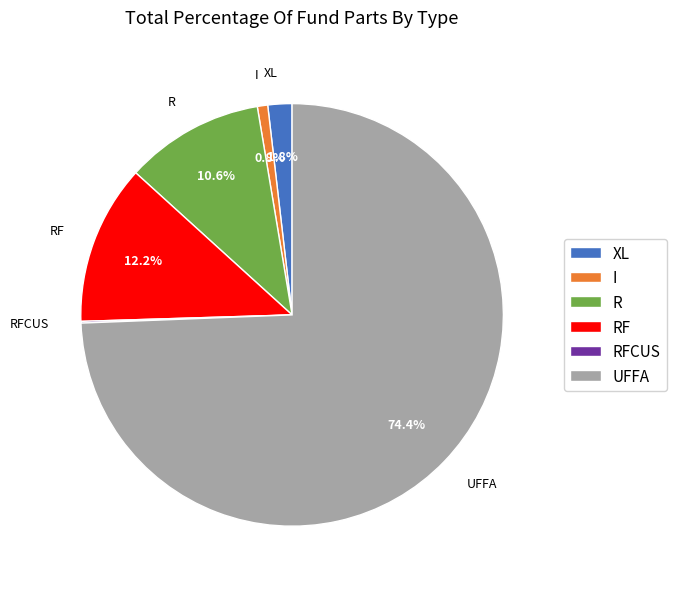

What percentage is the XL slice, to the nearest percent?

2%